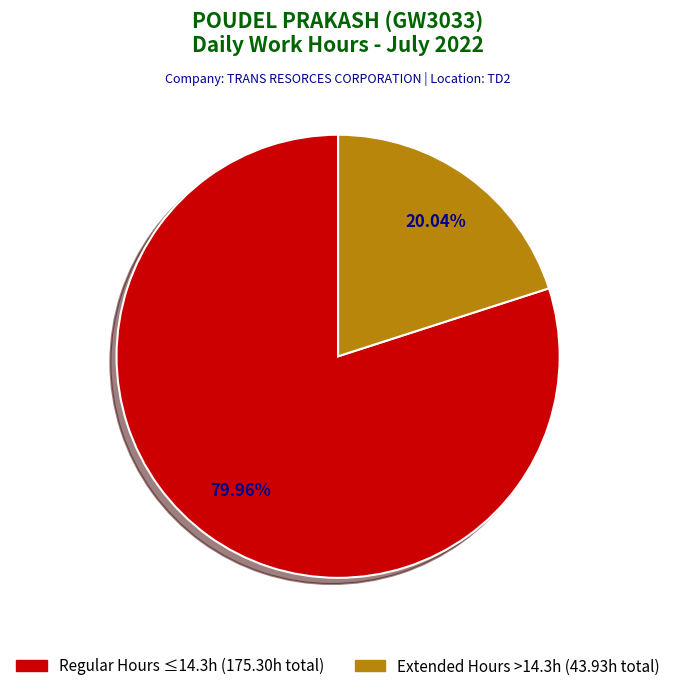

Is there any slice that represents more than half of the pie?

Yes